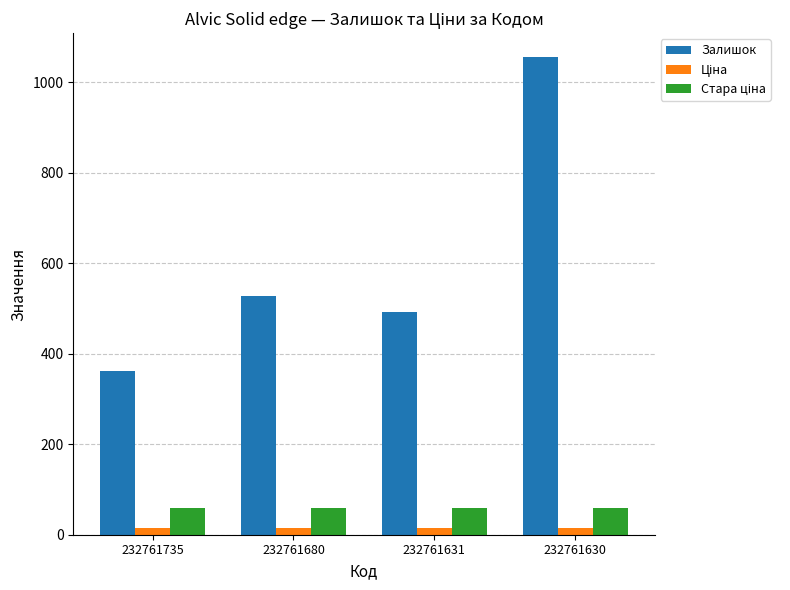

What is the greatest value displayed?

1056.0